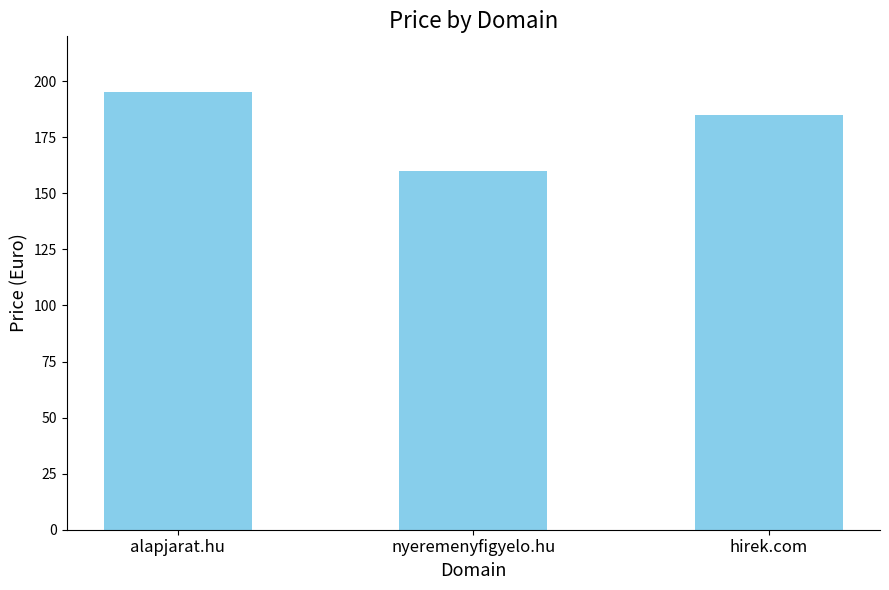

How many series are shown in this chart?

1